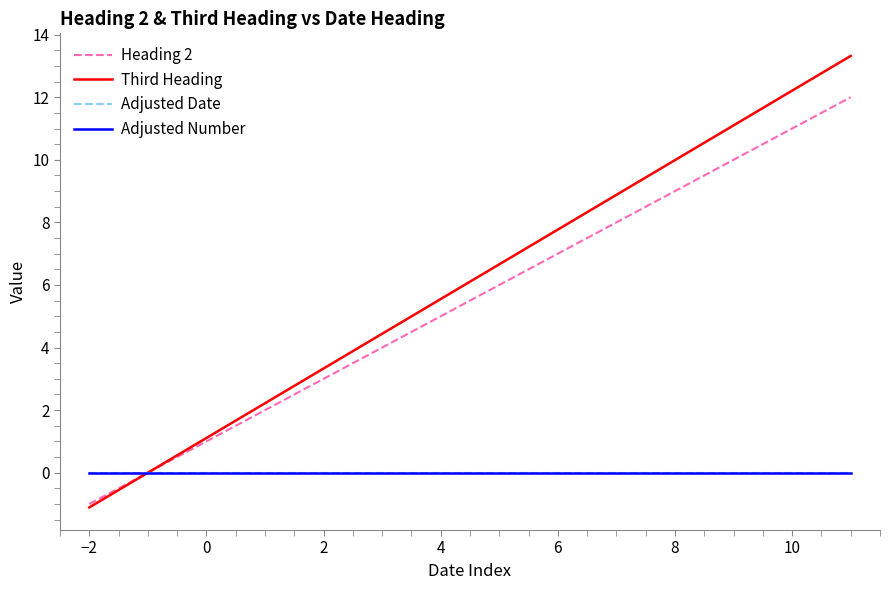

Is this an area chart (filled region under the line)?

No